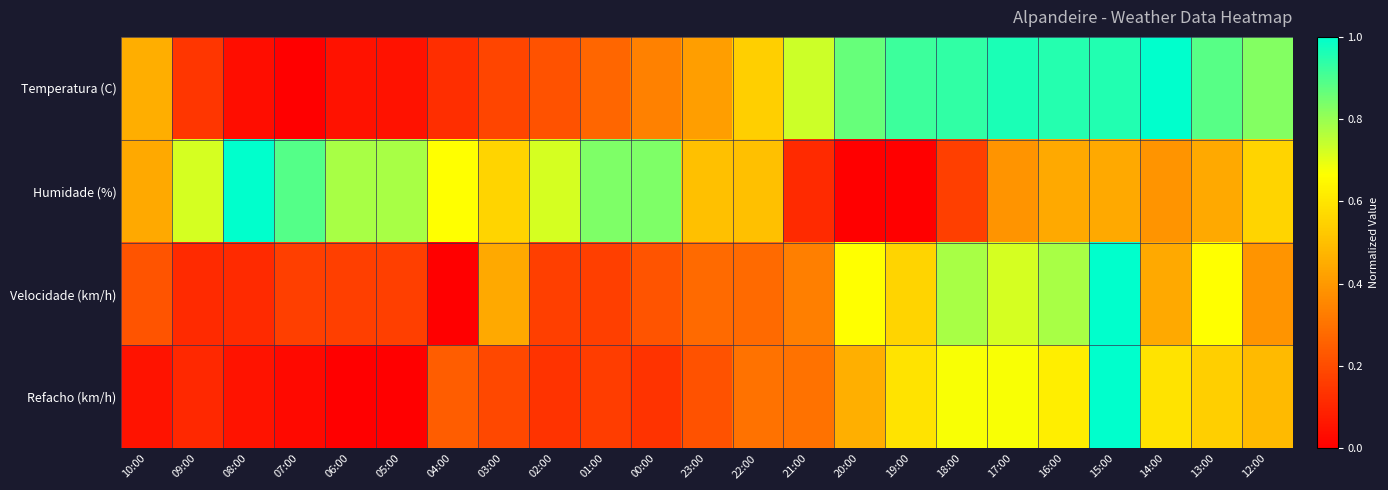

Which label corresponds to the smallest value in the chart?

07:00